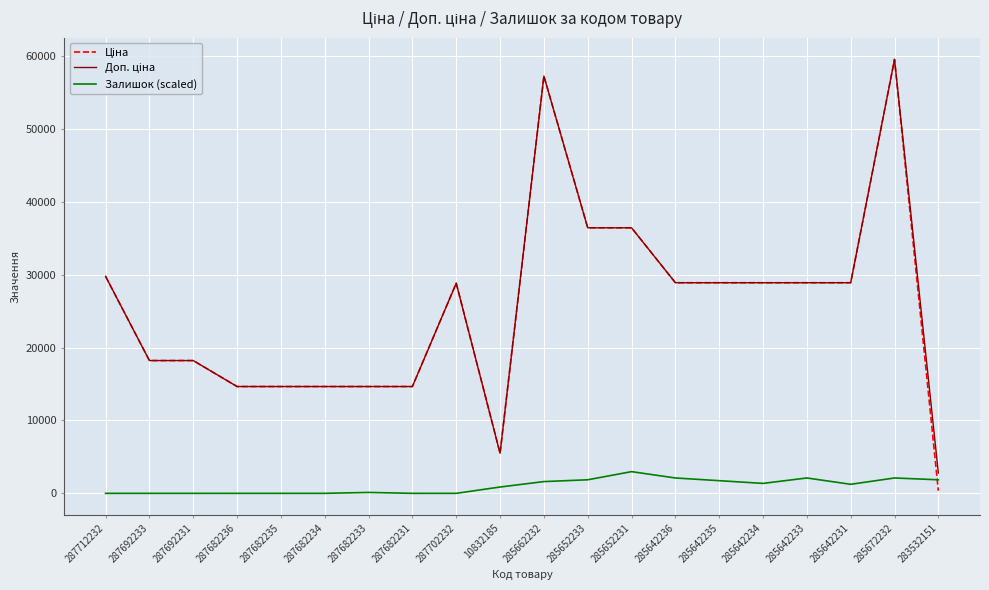

What is the highest value of the Залишок (scaled) series?

2976.1